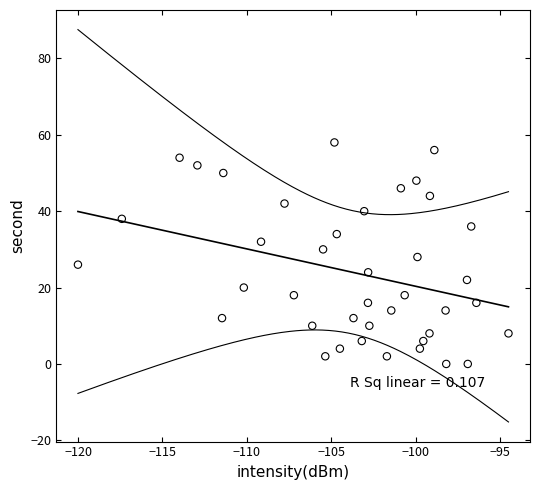

What is the range of Y values (max minus min)?

58